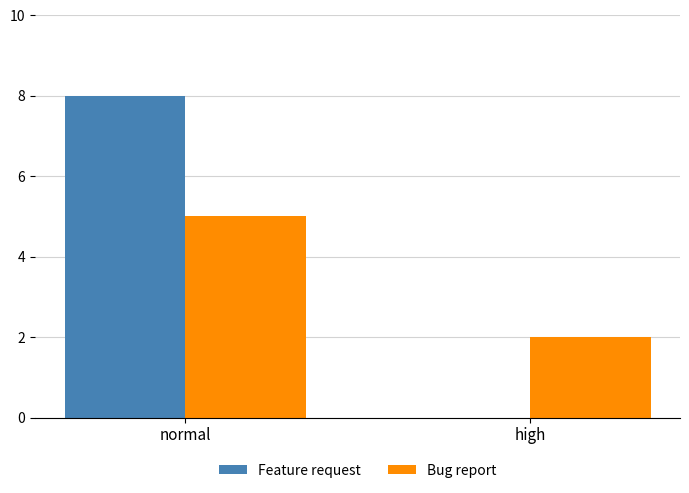

Which series has the largest range (max minus min)?

Feature request